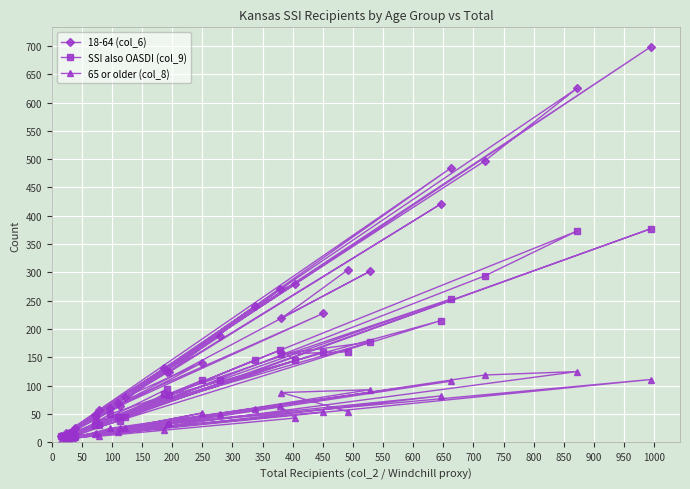

List the series in order of their peak value, highest first.

18-64 (col_6), SSI also OASDI (col_9), 65 or older (col_8)